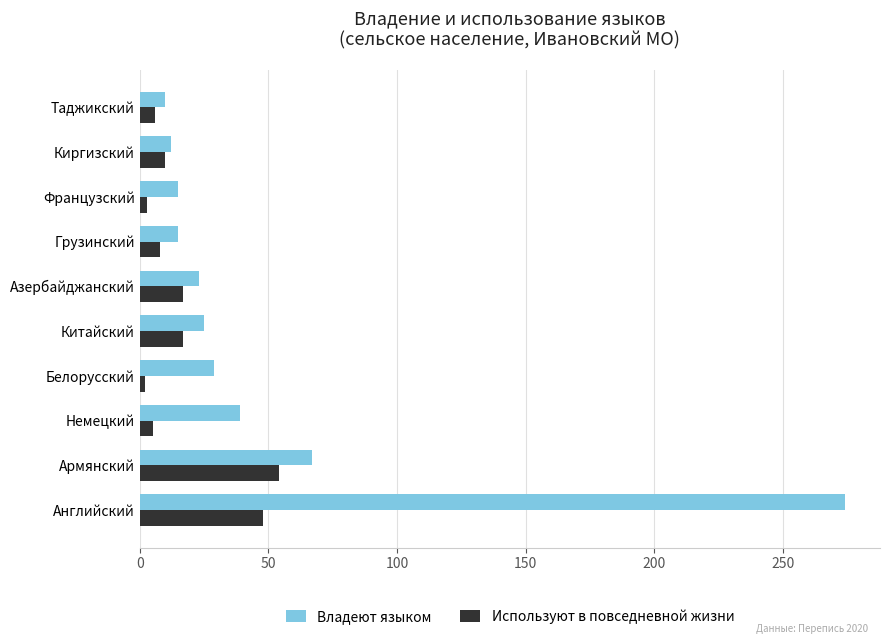

Where is Владеют языком nearest to the value 142?

Армянский